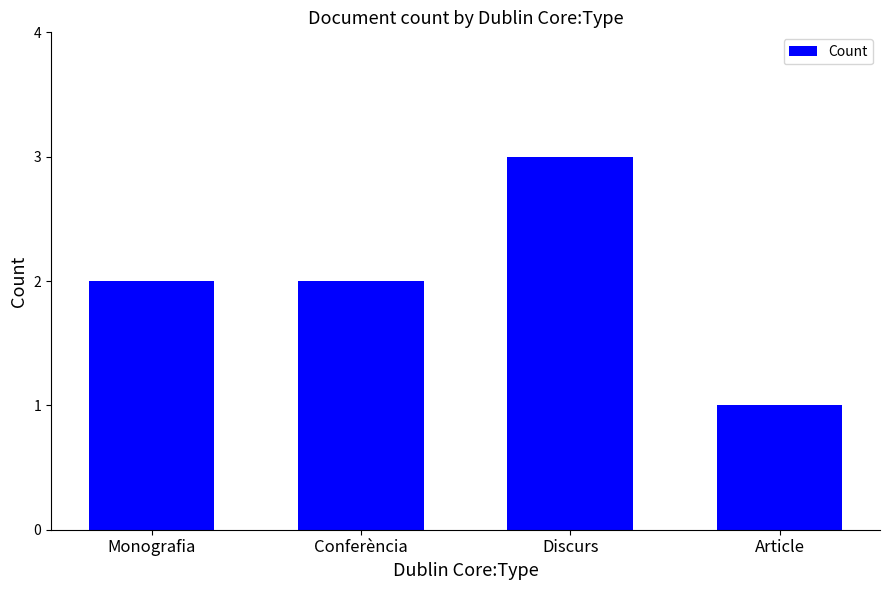

Are the bars grouped side by side (vs. stacked)?

No